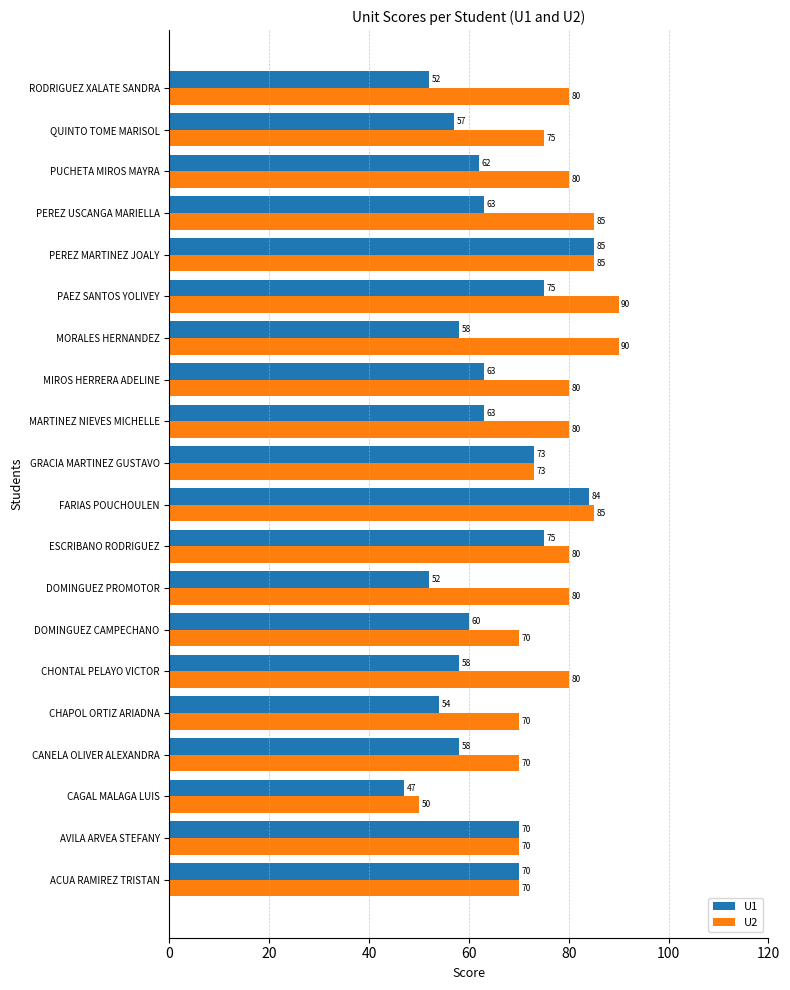

What is the approximate value of U1 at PEREZ USCANGA MARIELLA, to the nearest 5?

65